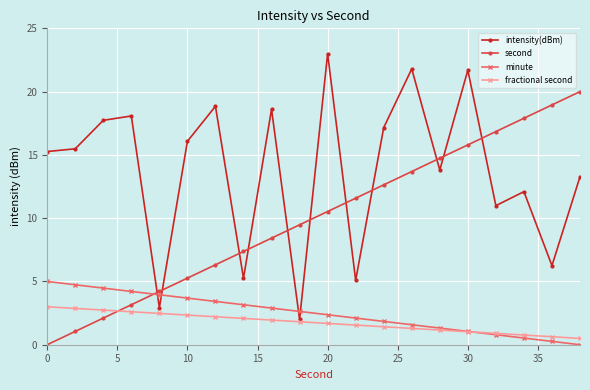

What is the average value of the minute series?

2.5